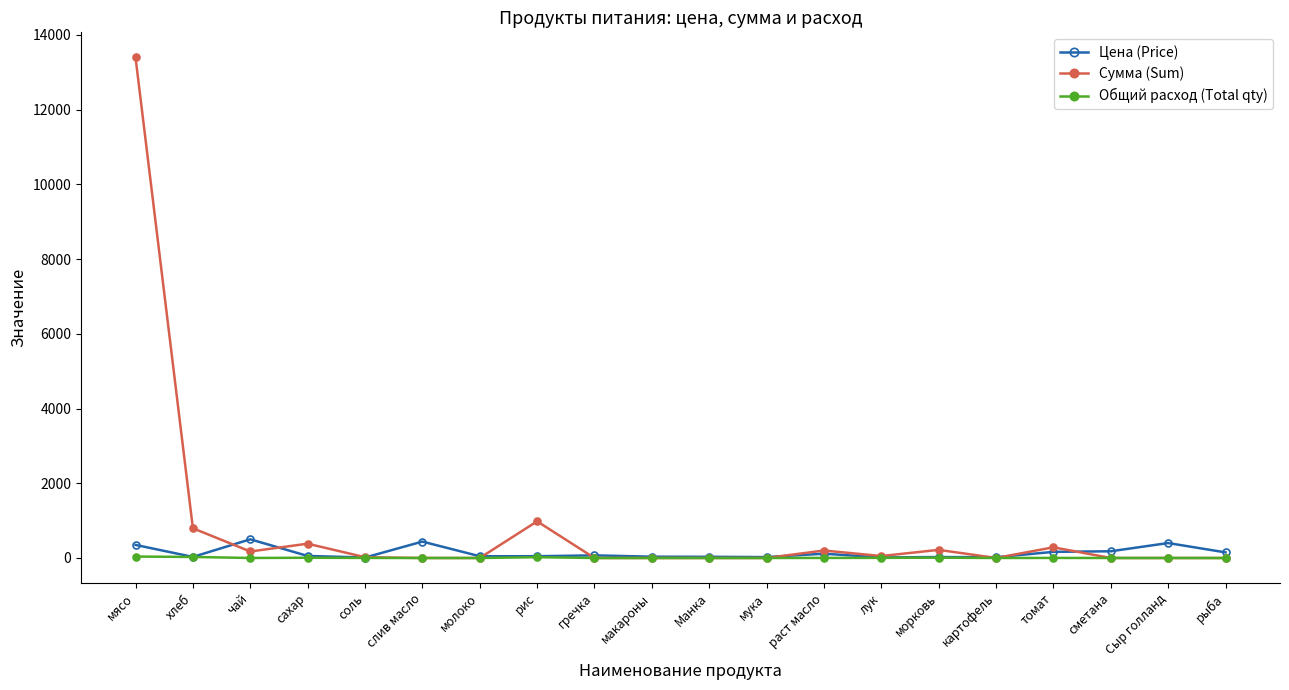

True or false: Сумма (Sum) has a value of 8564.3 at сметана.

False